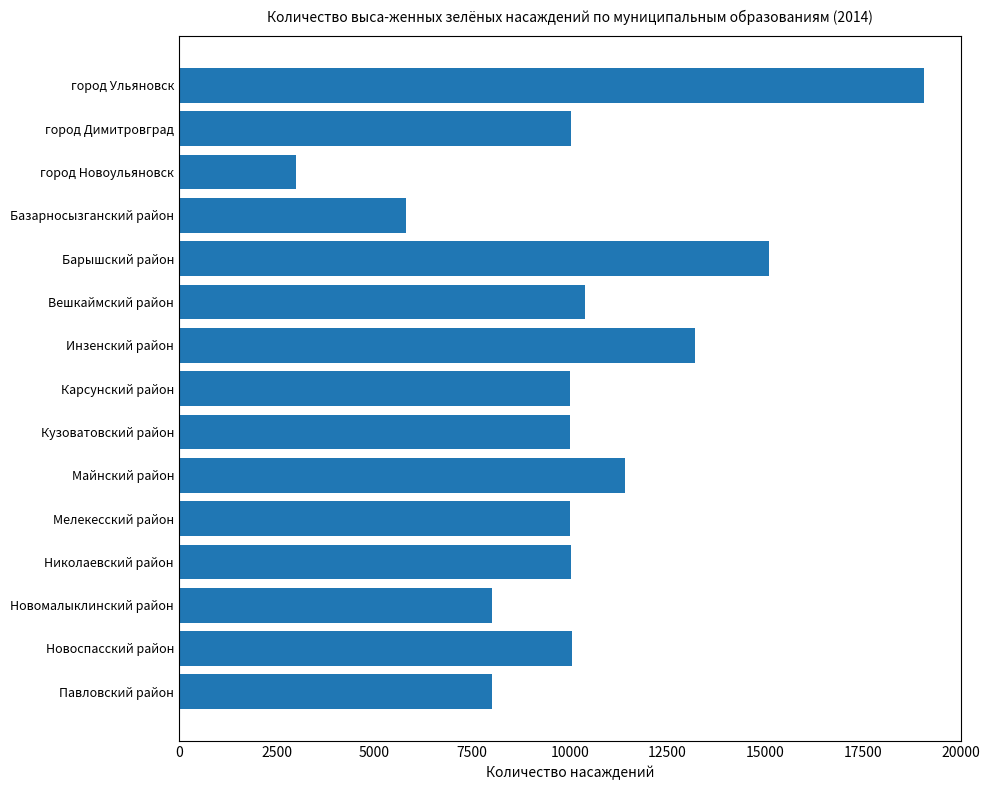

Approximately how many times larger is the value at Майнский район compared to Барышский район?

0.8